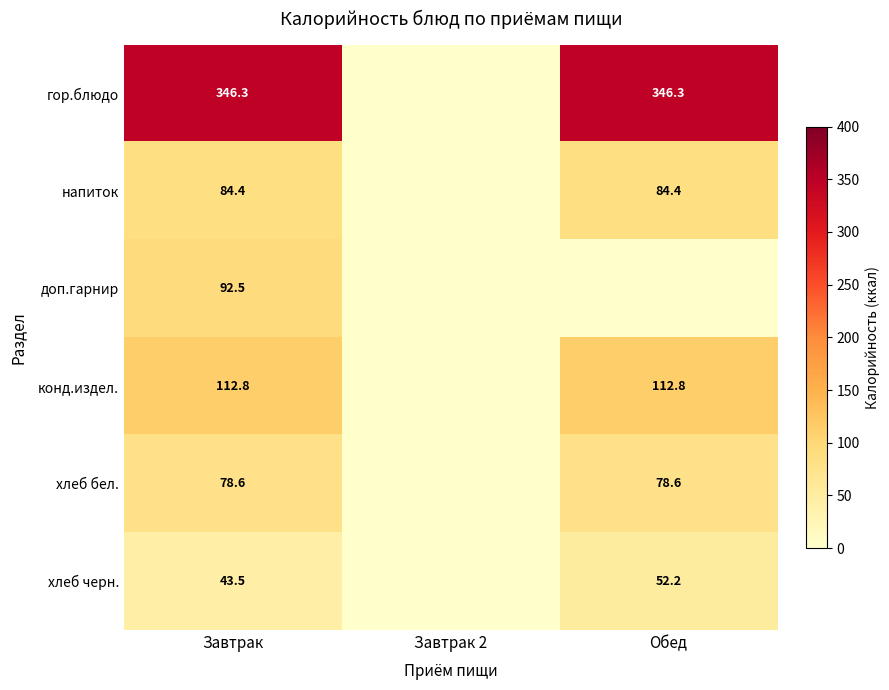

At which label does хлеб черн. reach its peak?

Обед